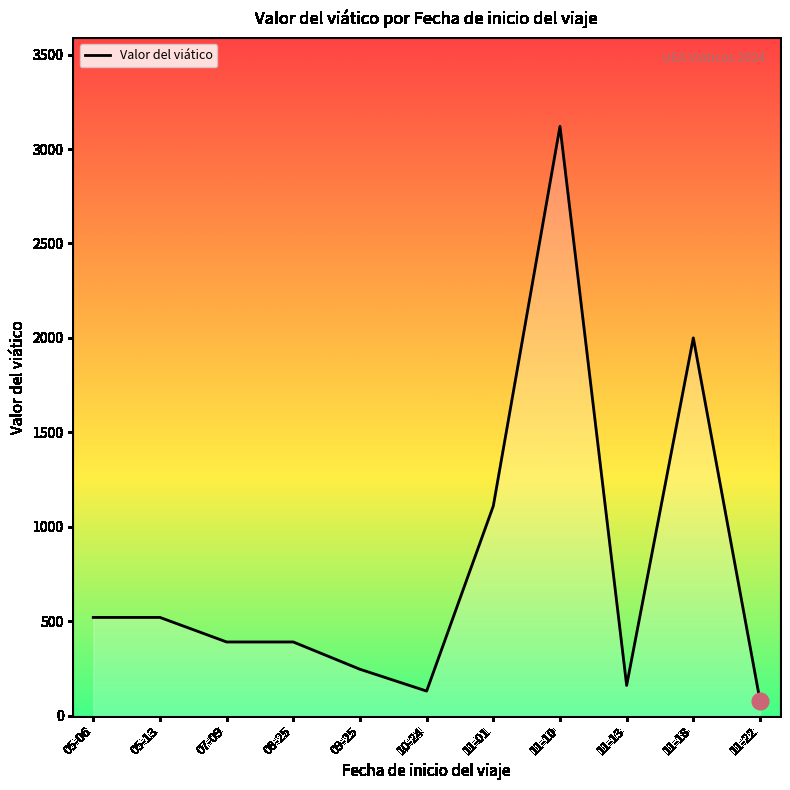

Does the chart display data point markers on the line(s)?

No